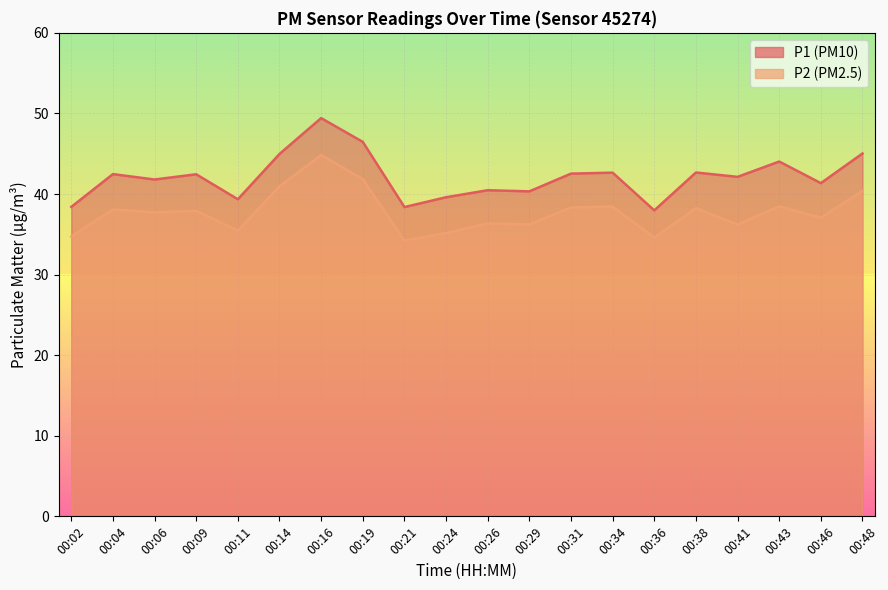

How many data points in P2 are above 37?

12